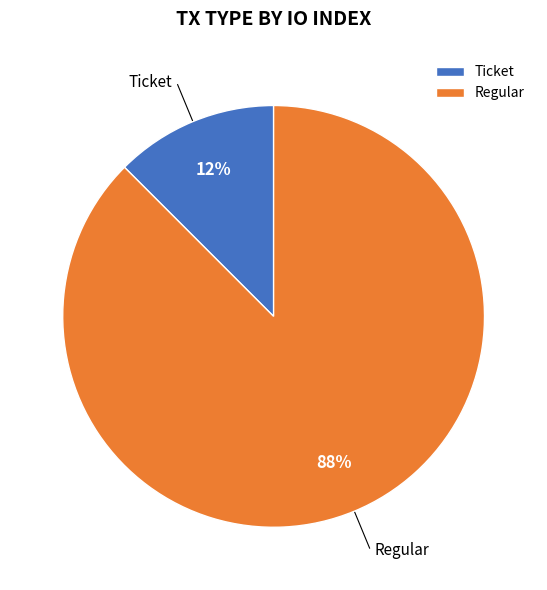

The Ticket slice represents 12% of the pie. True or false?

True